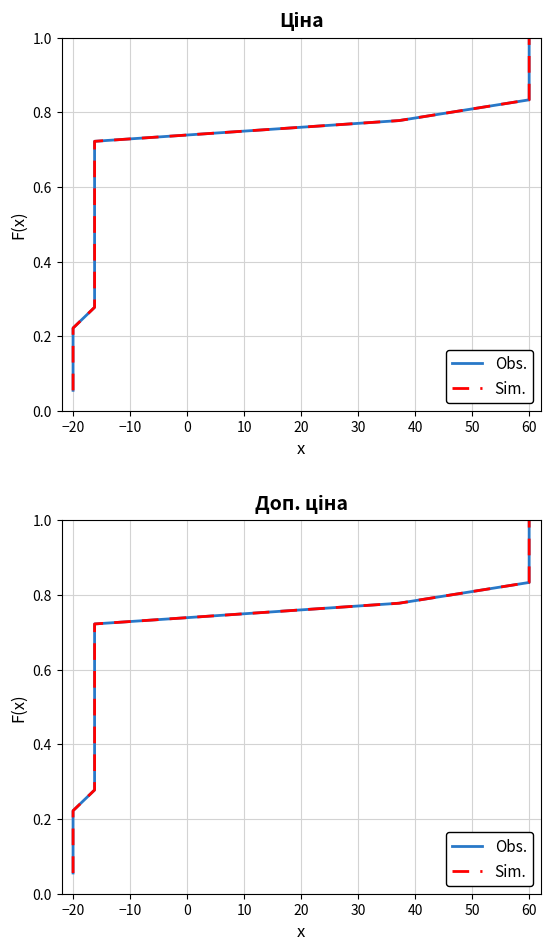

Rank the series by their maximum value, from highest to lowest.

Obs., Sim.